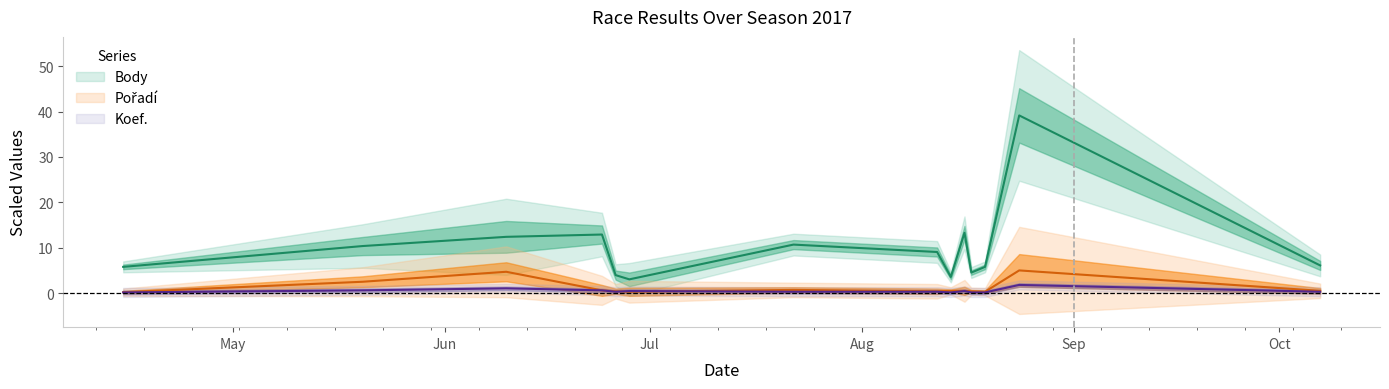

Which series has the largest total across all categories?

Body